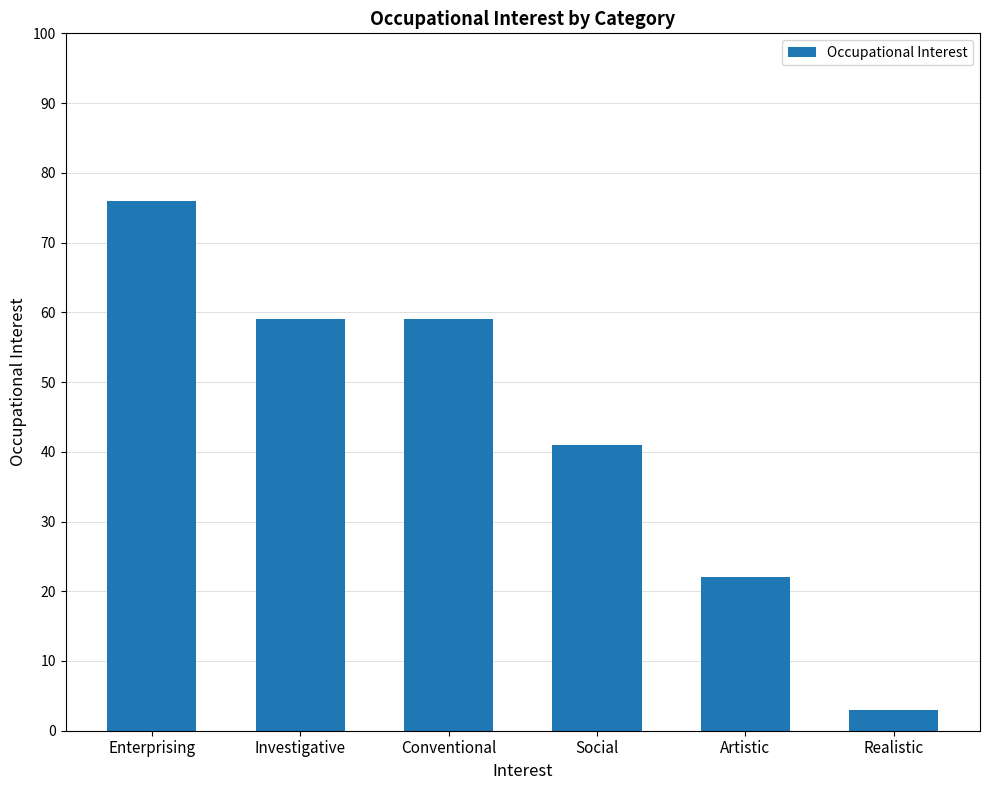

At which label is the value closest to 39?

Social